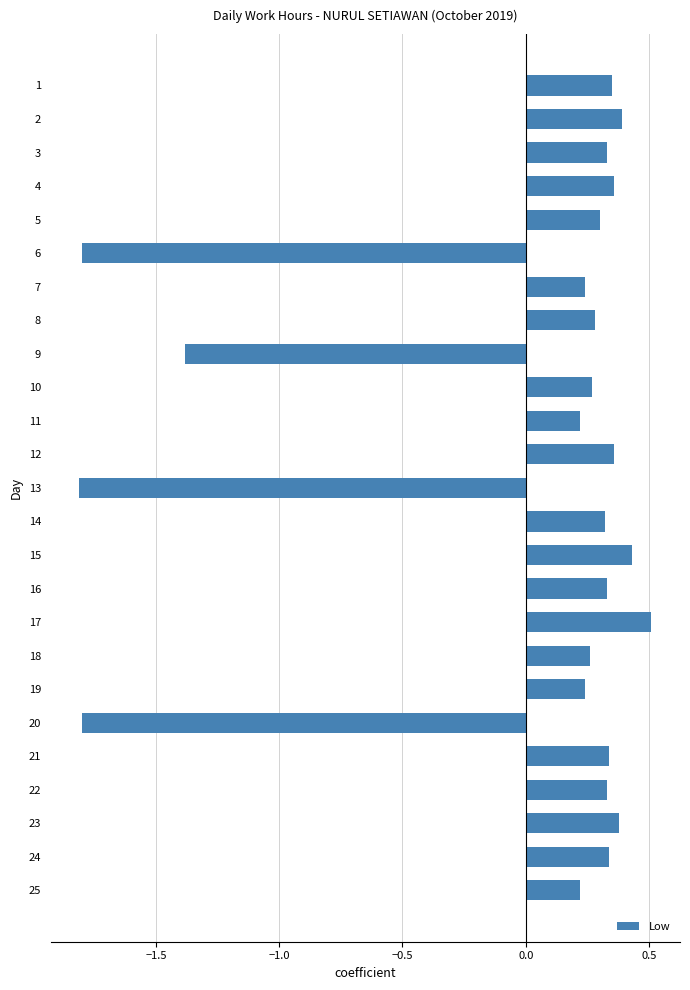

What is the difference between the maximum and second lowest values?

2.3